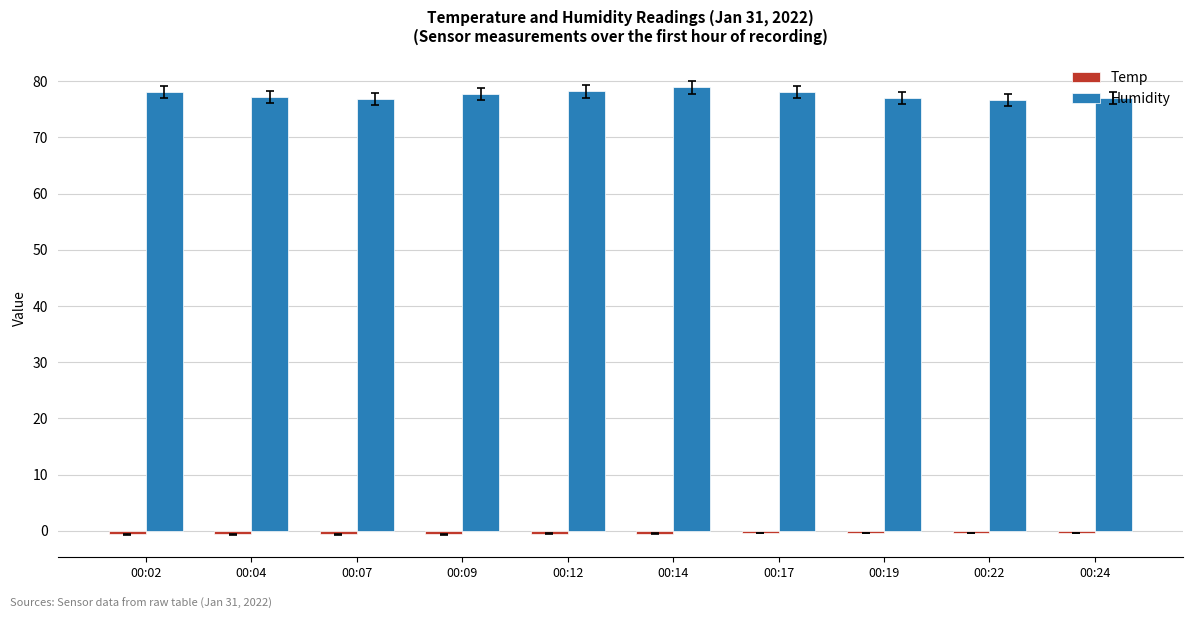

What is the sum of all Humidity values?

775.8